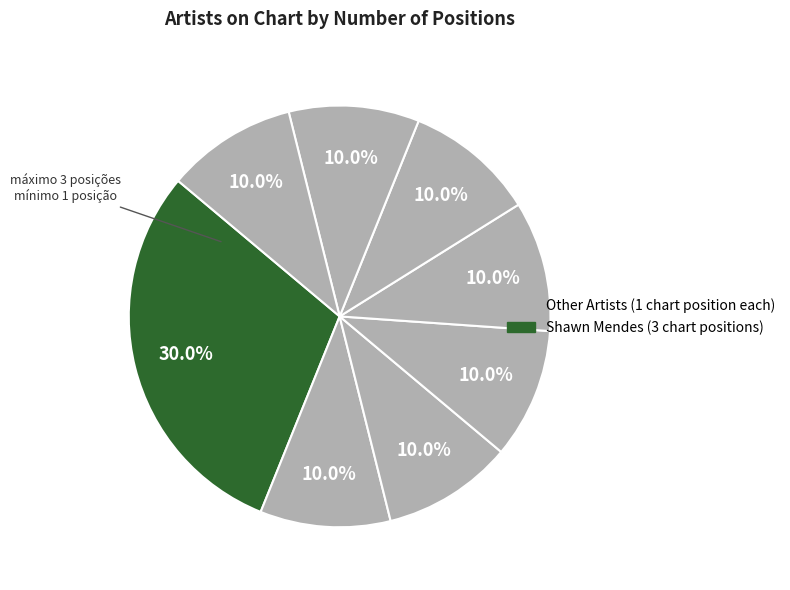

How many segments does this pie chart have?

8